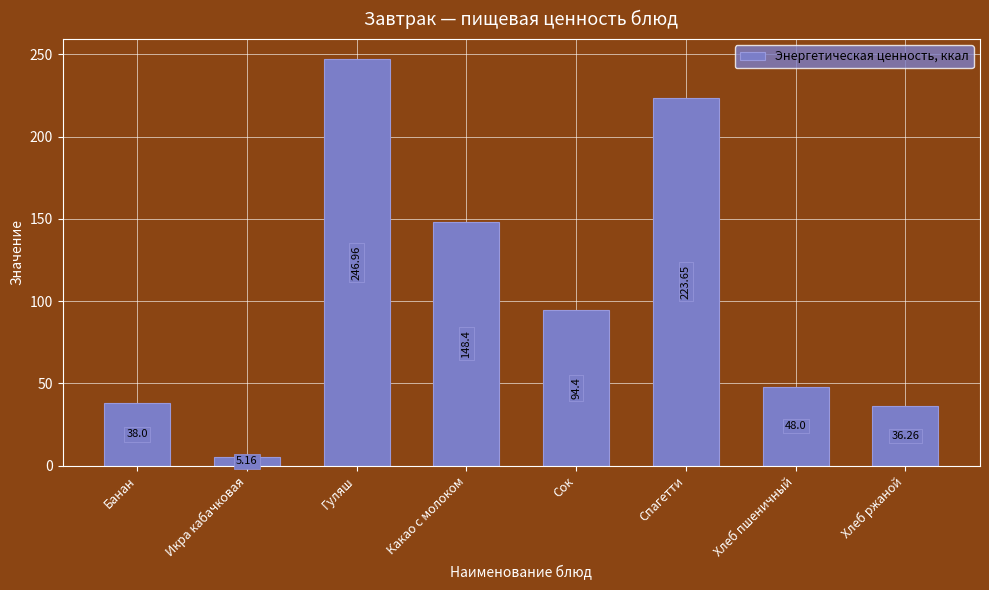

How many bars are there in total?

8